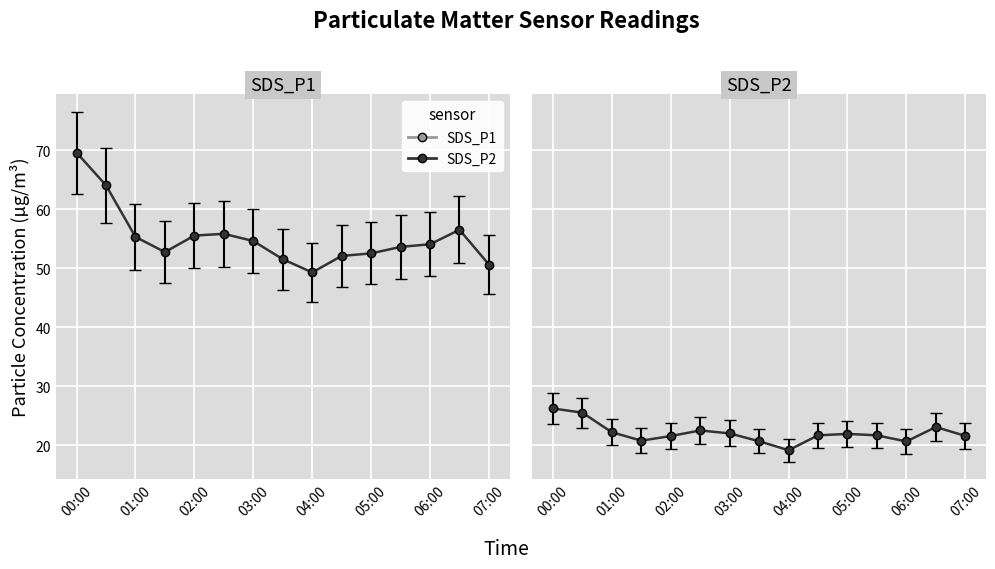

Where is SDS_P2 nearest to the value 22?

03:00